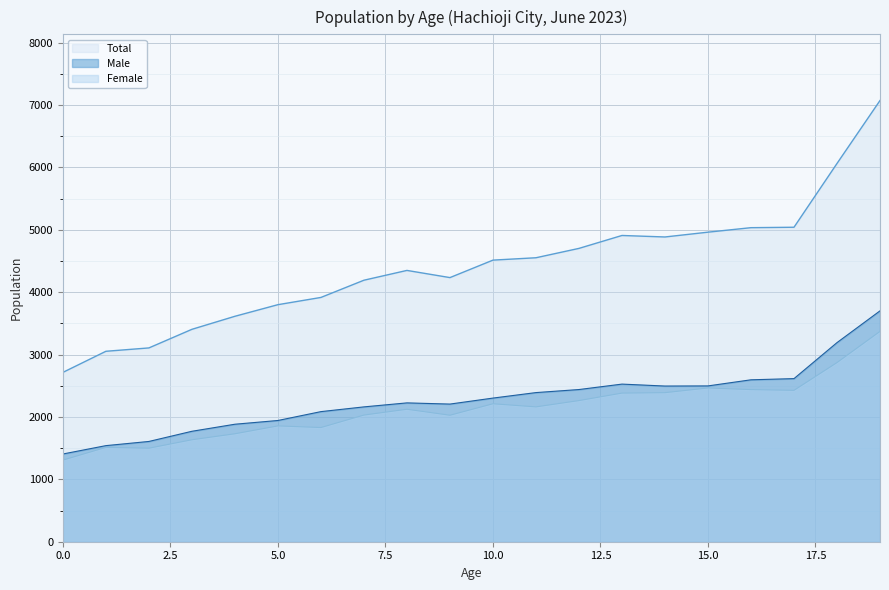

Is the value of Female at 1 greater than the value of Total at 18?

No